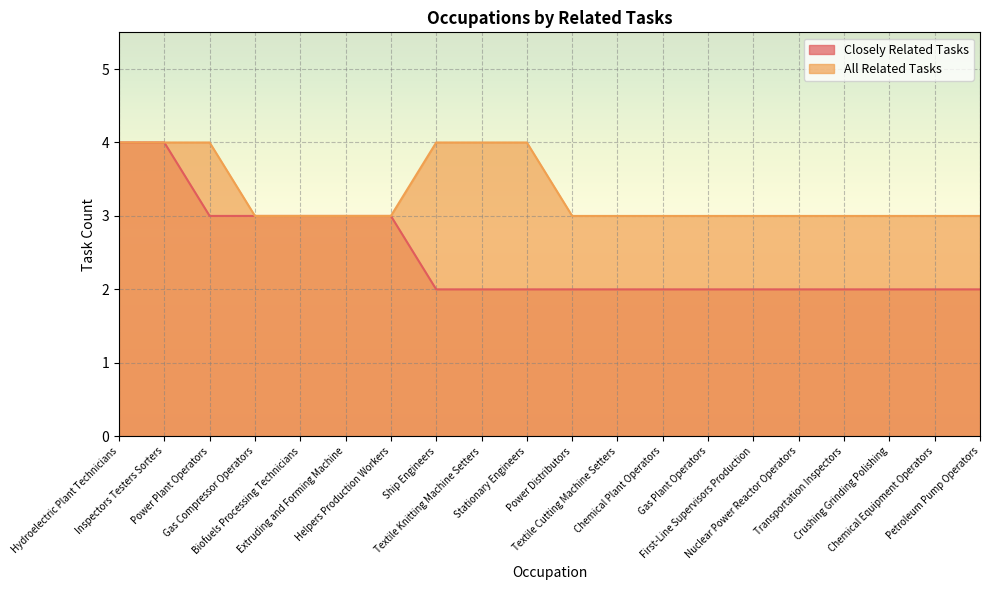

True or false: All Related Tasks and Closely Related Tasks intersect in this chart.

False